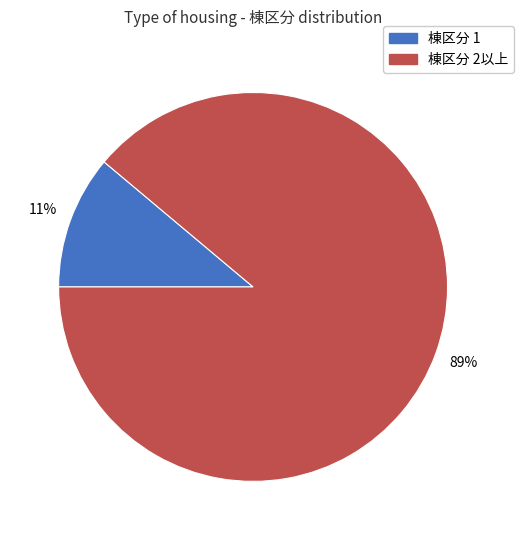

True or false: 棟区分 1 accounts for 11% of the total.

True